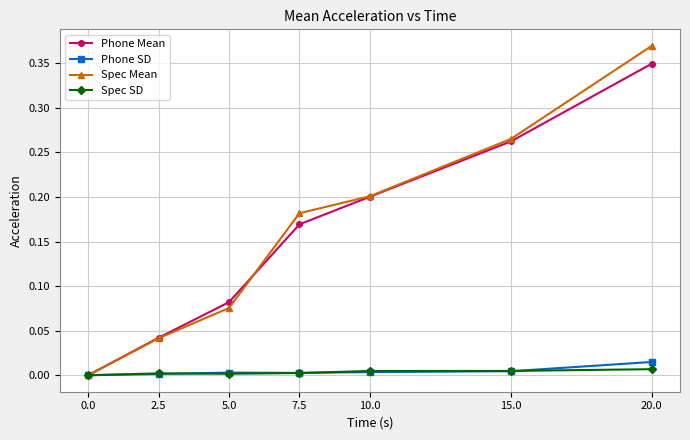

What position from the left is 20.0?

7